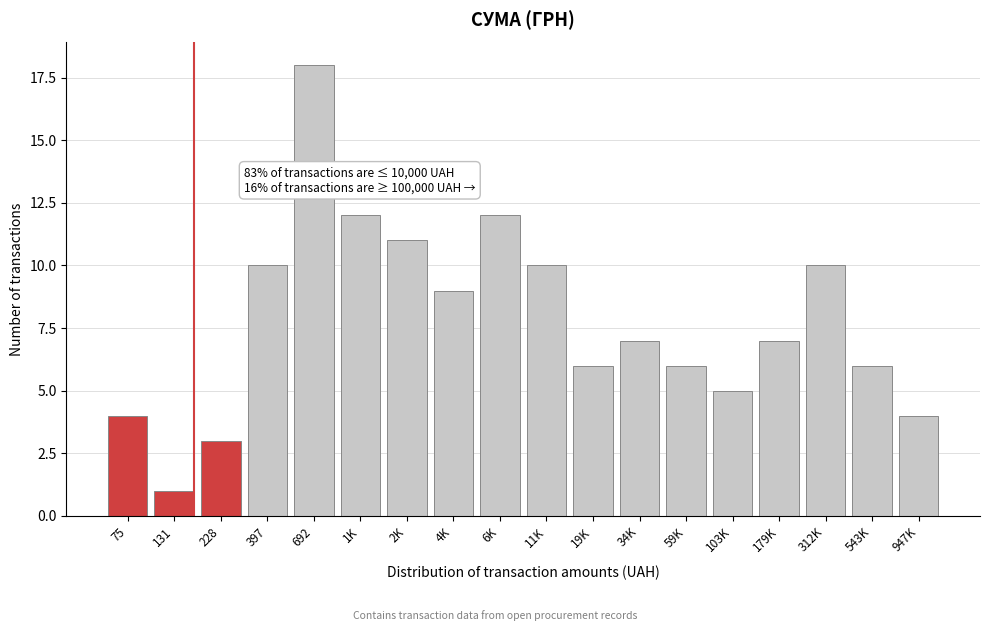

Reading right to left, transcribe all the data shown in this chart.

947K=4	543K=6	312K=10	179K=7	103K=5	59K=6	34K=7	19K=6	11K=10	6K=12	4K=9	2K=11	1K=12	692=18	397=10	228=3	131=1	75=4